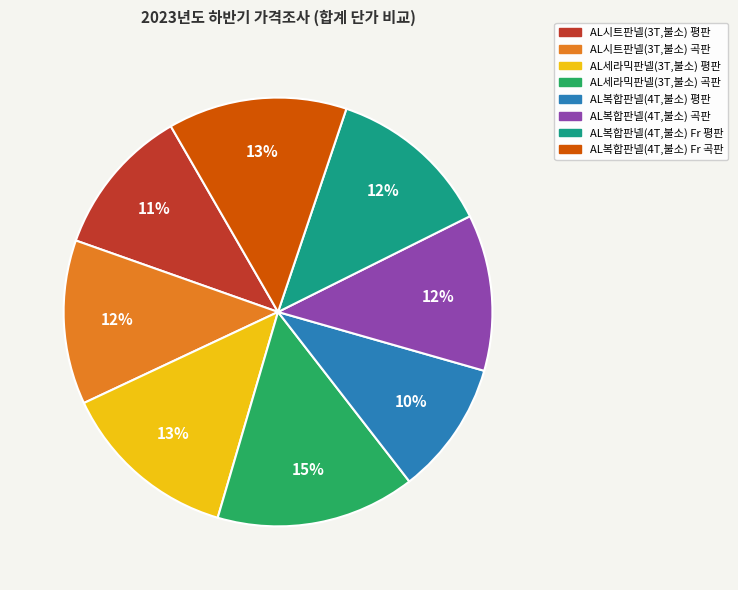

Is there a majority slice in this chart?

No